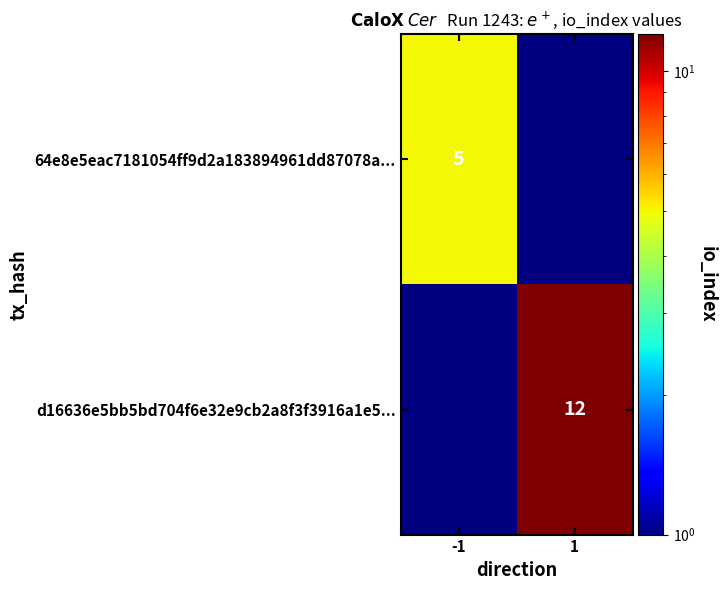

True or false: d16636e5bb5bd704f6e32e9cb2a8f3f3916a1e5... has a value of 17 at 1.

False